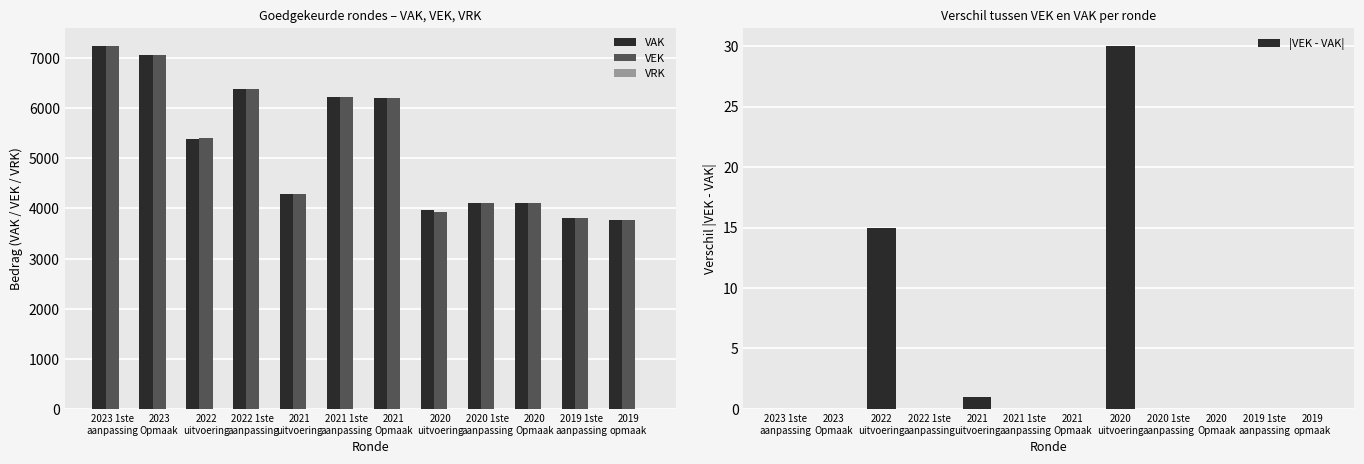

At 2019 1ste
aanpassing, list the series in order from largest to smallest.

VAK, VEK, VRK, |VEK - VAK|